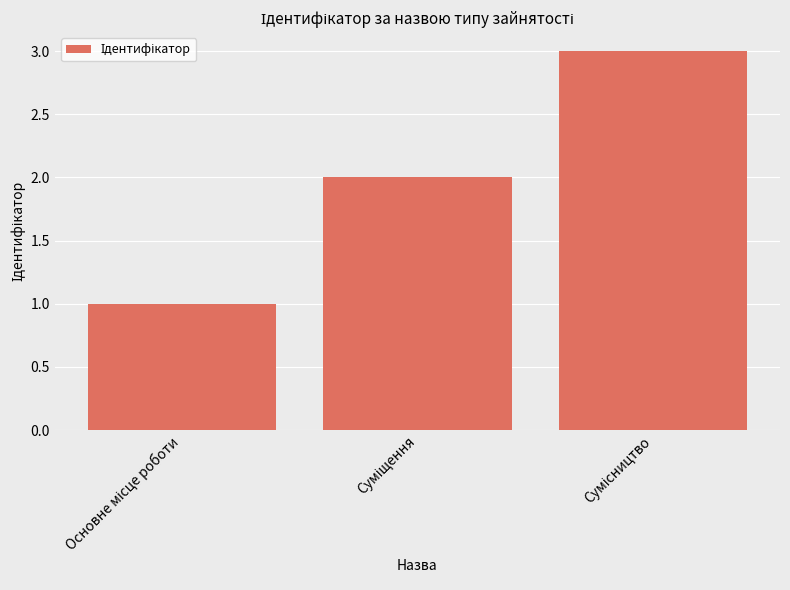

What is the maximum value shown in the chart?

3